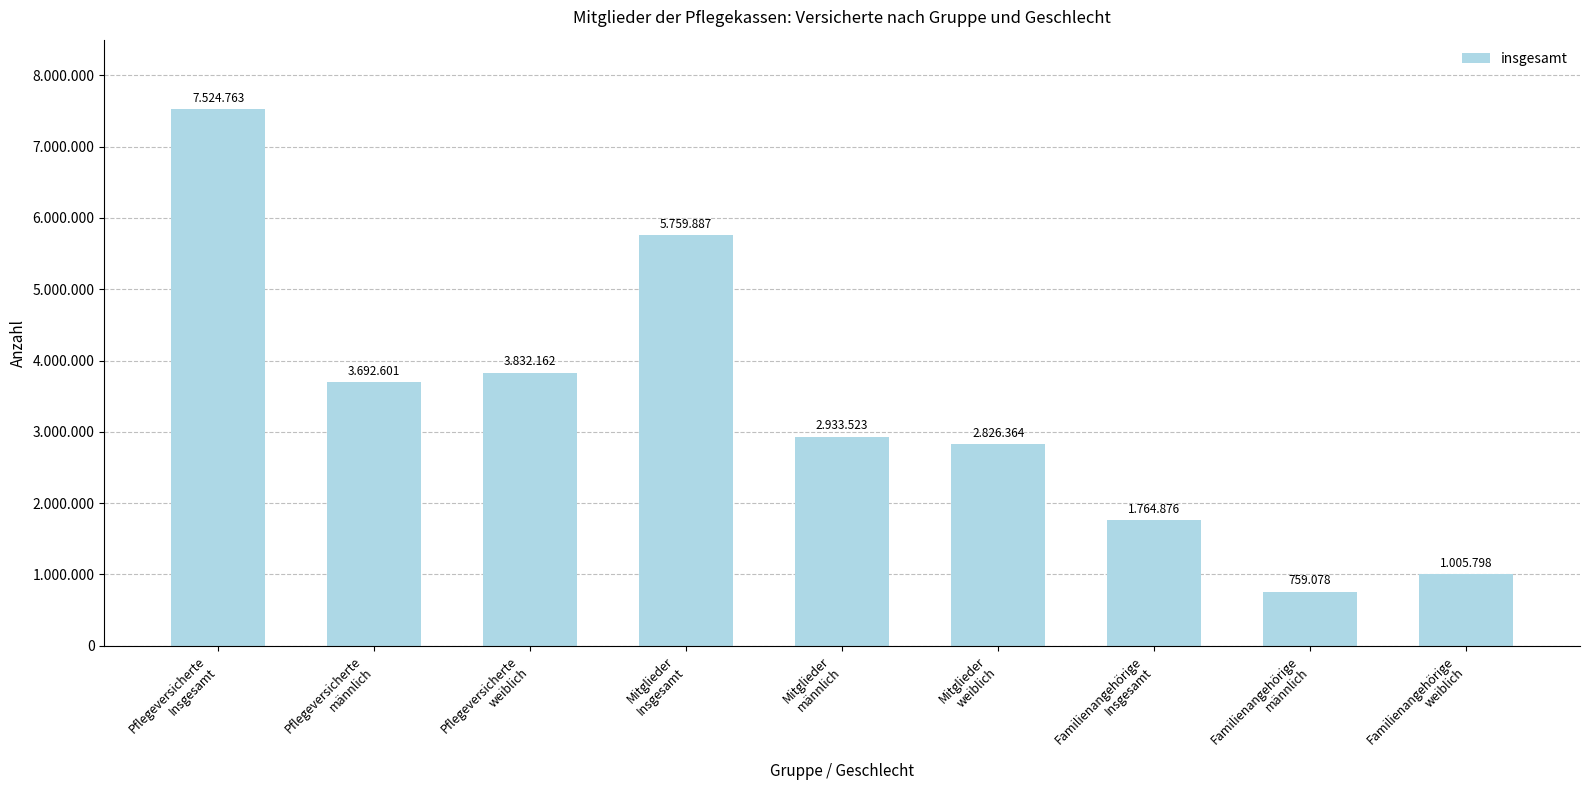

At which category does the chart reach its peak across all series?

Pflegeversicherte
Insgesamt